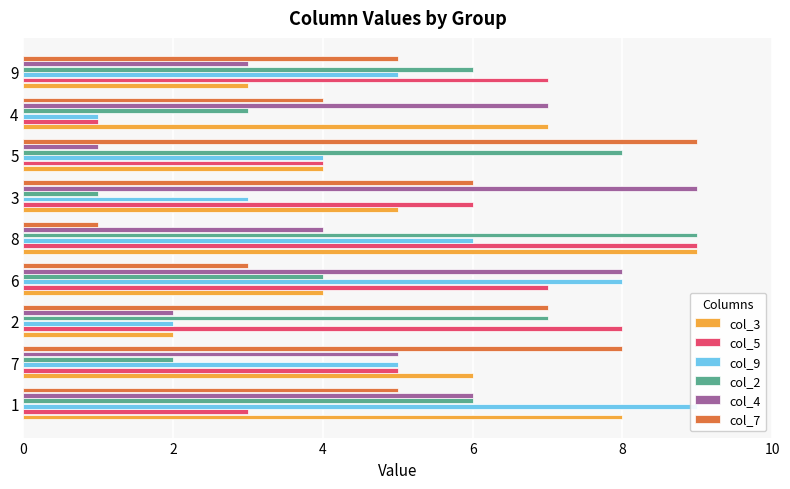

Count the number of data series in this chart.

6